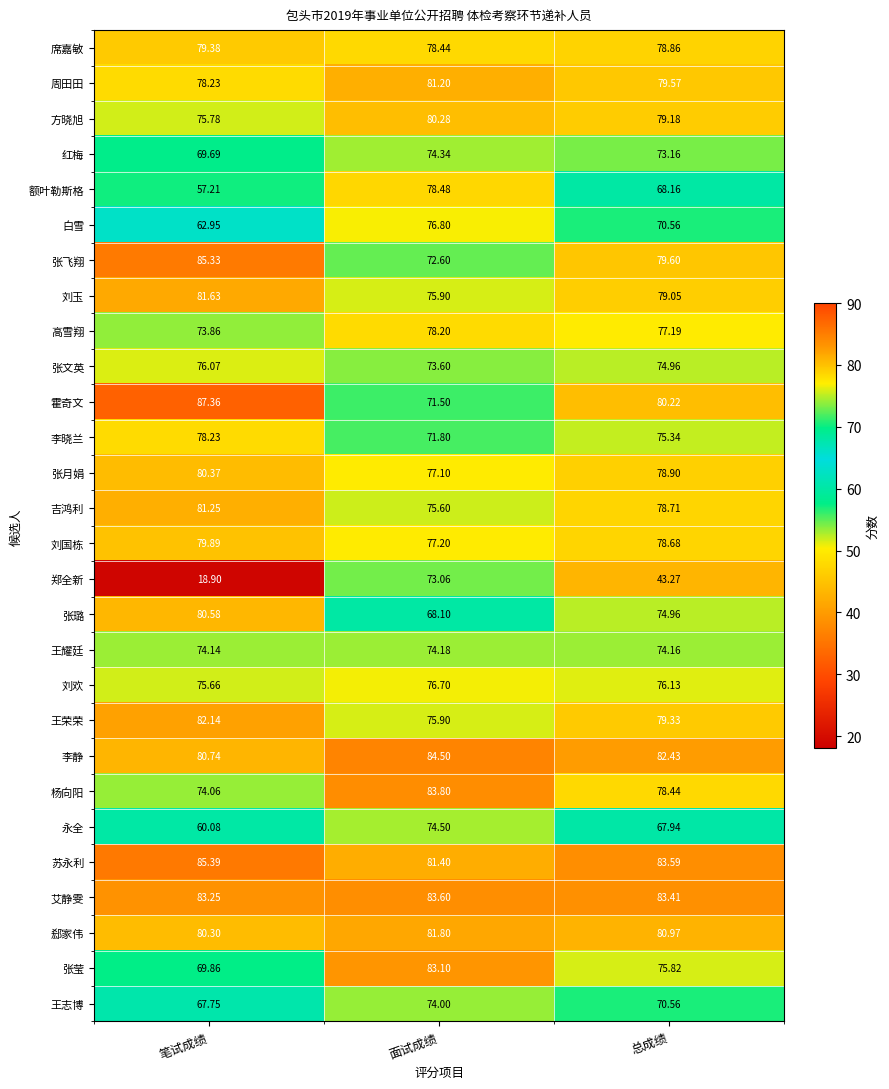

At which label does 吉鸿利 reach its minimum?

面试成绩